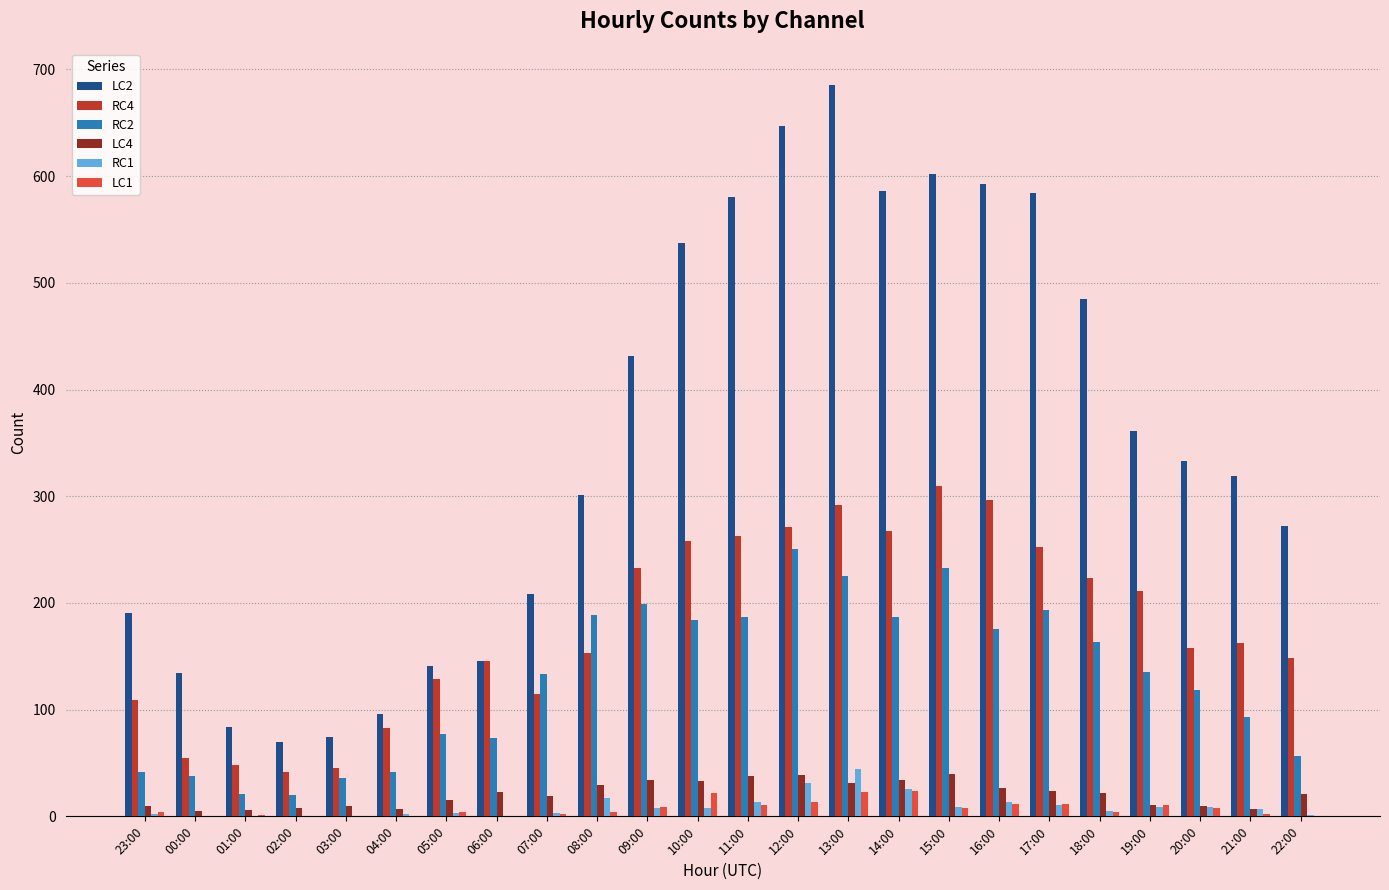

Are the bars grouped side by side (vs. stacked)?

Yes